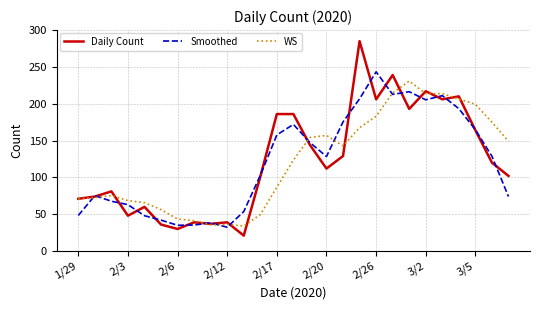

After their last crossing, which series has the higher values: Daily Count or Smoothed?

Daily Count